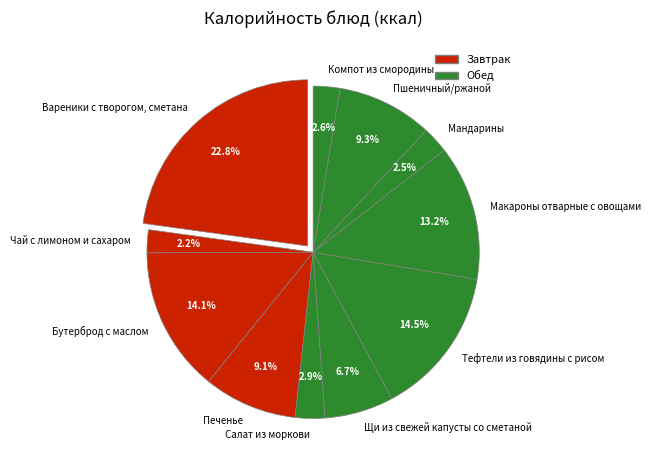

Does any single category account for the majority?

No